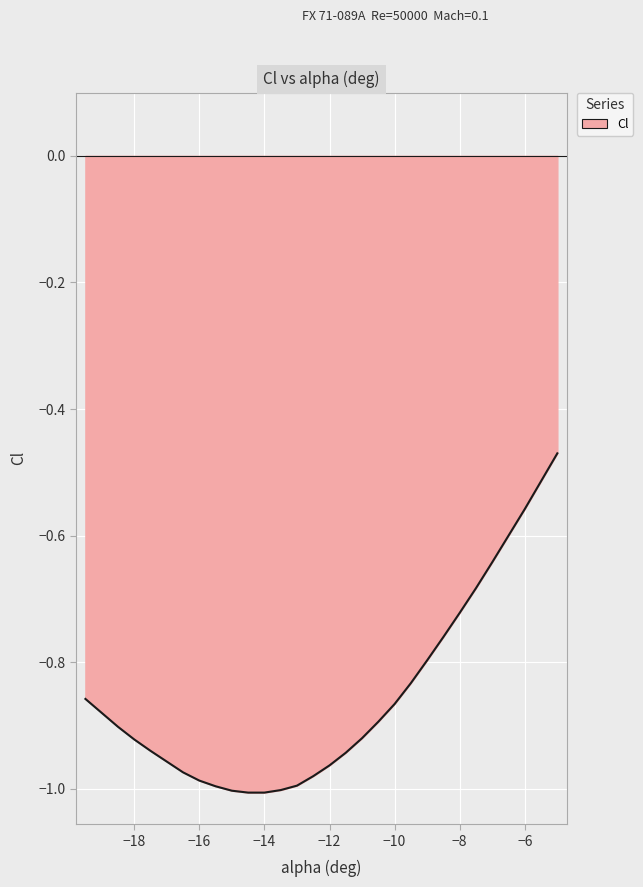

What is the difference between the maximum and minimum values?

0.5